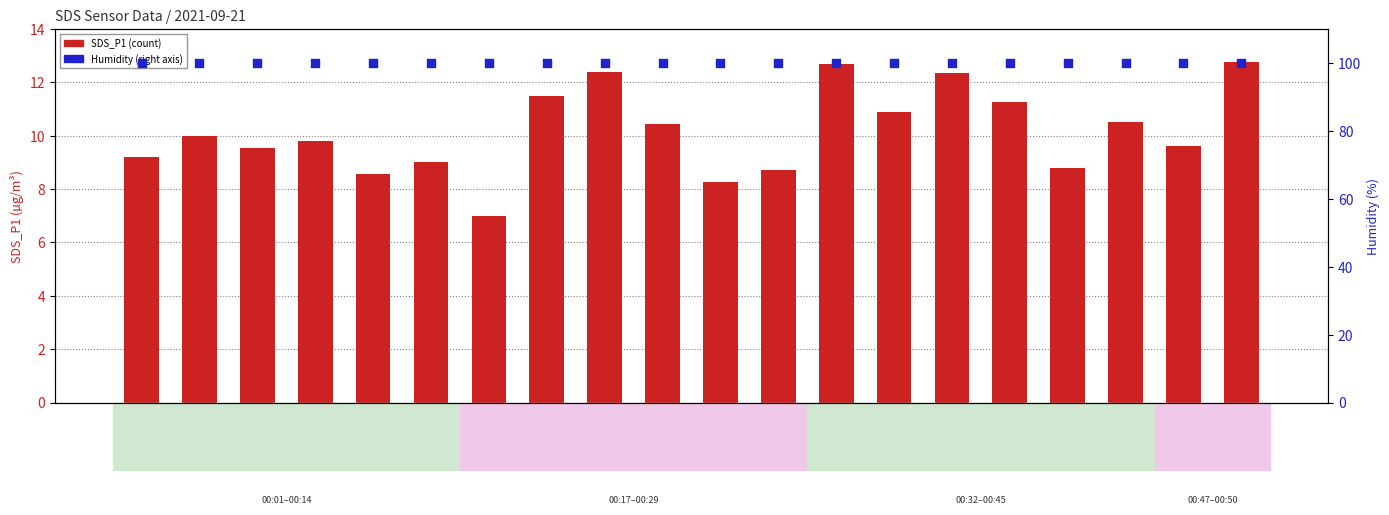

Which series has the largest total across all categories?

Humidity